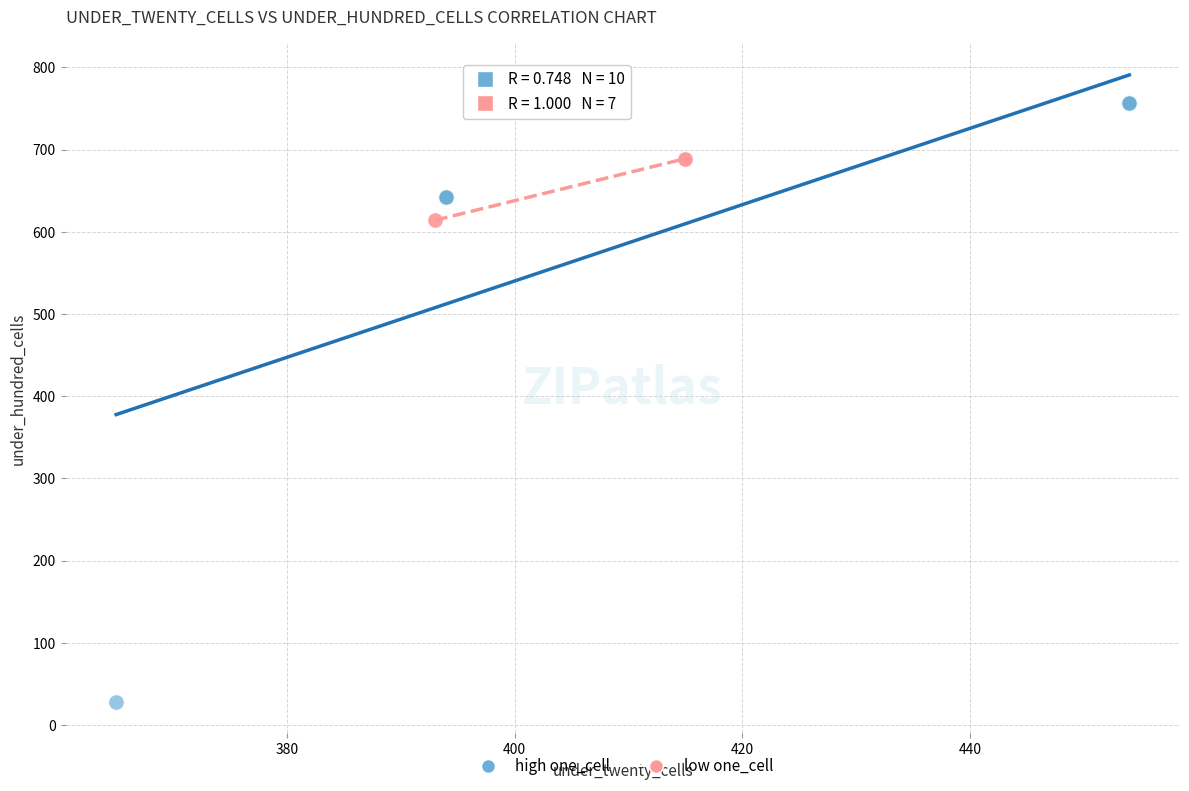

Which series contains the lowest Y value?

high one_cell